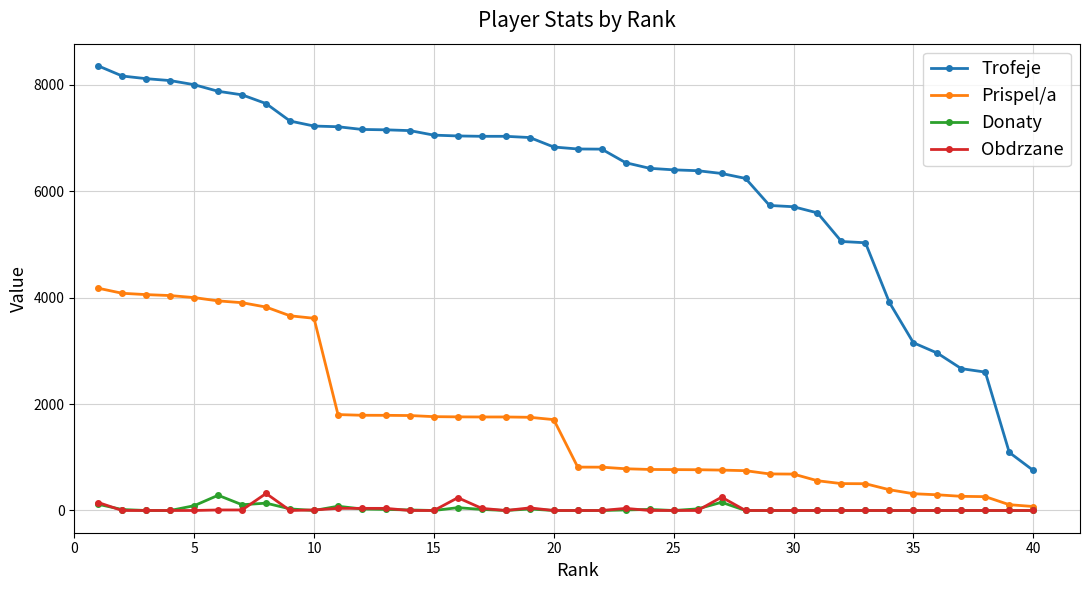

Which series has the largest total across all categories?

Trofeje